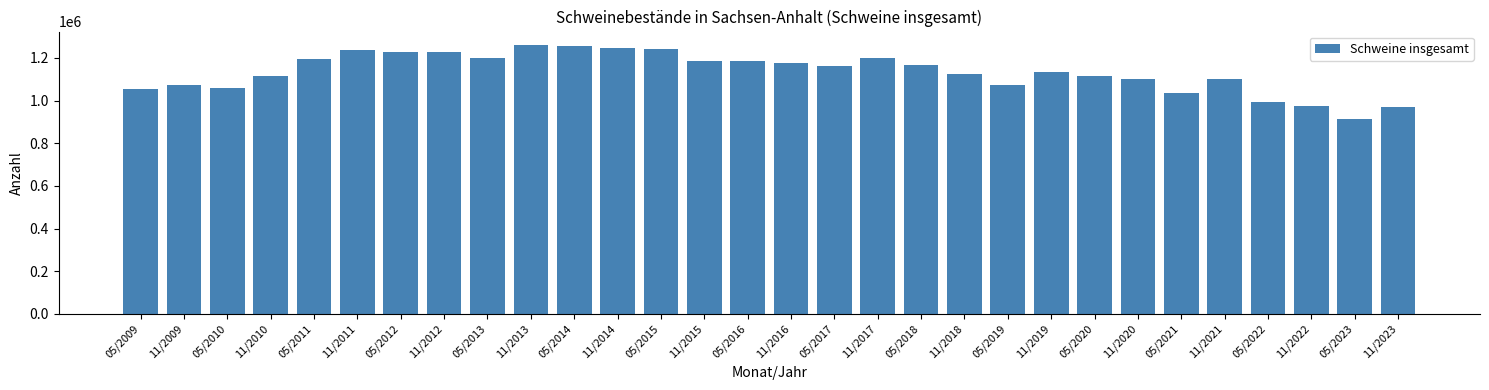

What is the smallest value displayed?

912500